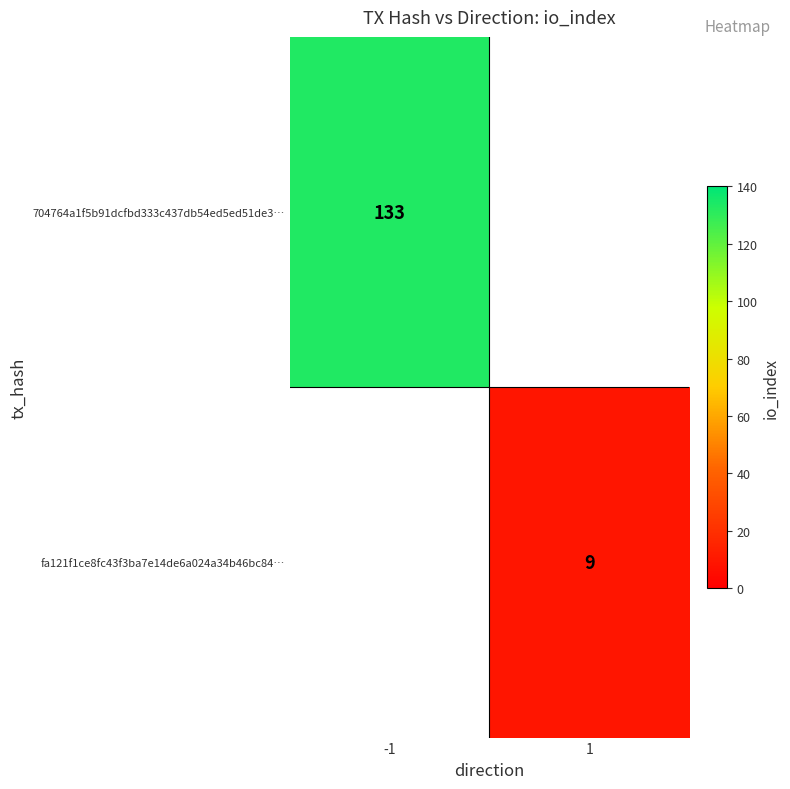

The 704764a1f5b91dcfbd333c437db54ed5ed51de3… series shows 64.8 at -1. True or false?

False